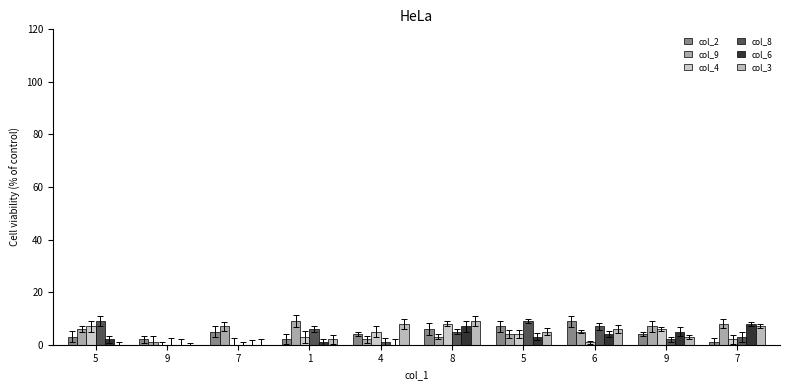

How many groups of bars are there?

10